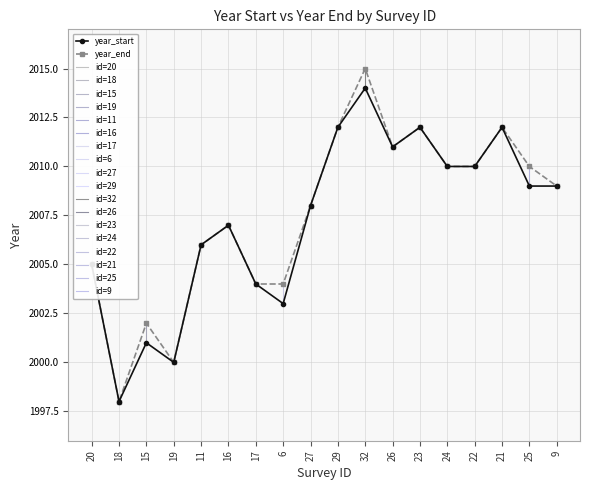

What position from the left is 26?

12